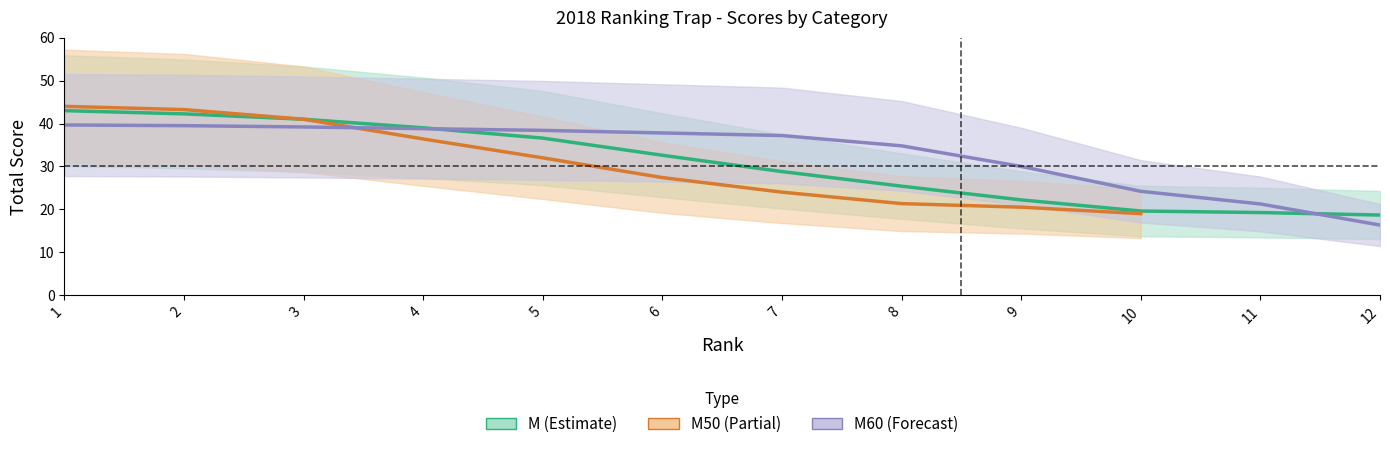

Is the value of M (Estimate) at 4 greater than the value of M60 (Forecast) at 10?

Yes